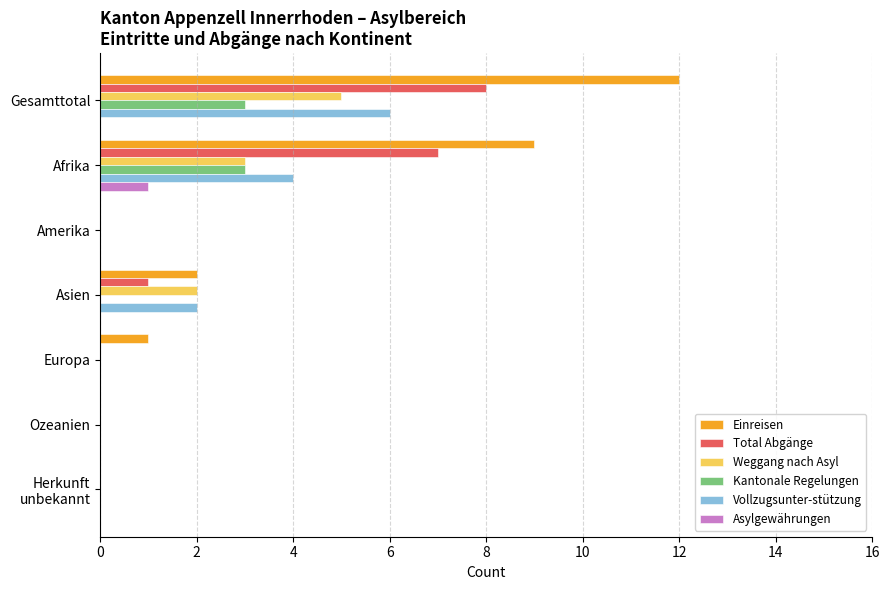

At which category is the sum across all series the highest?

Gesamttotal